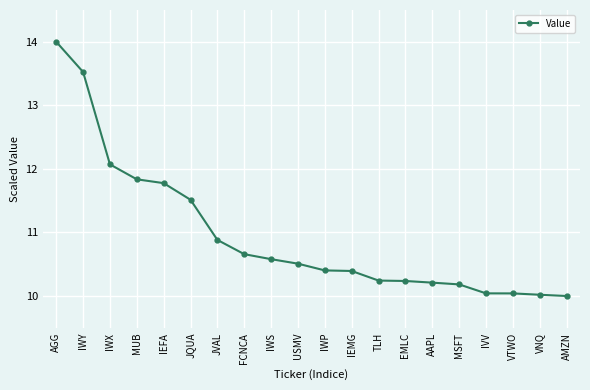

What is the difference between the maximum and second lowest values?

4.0